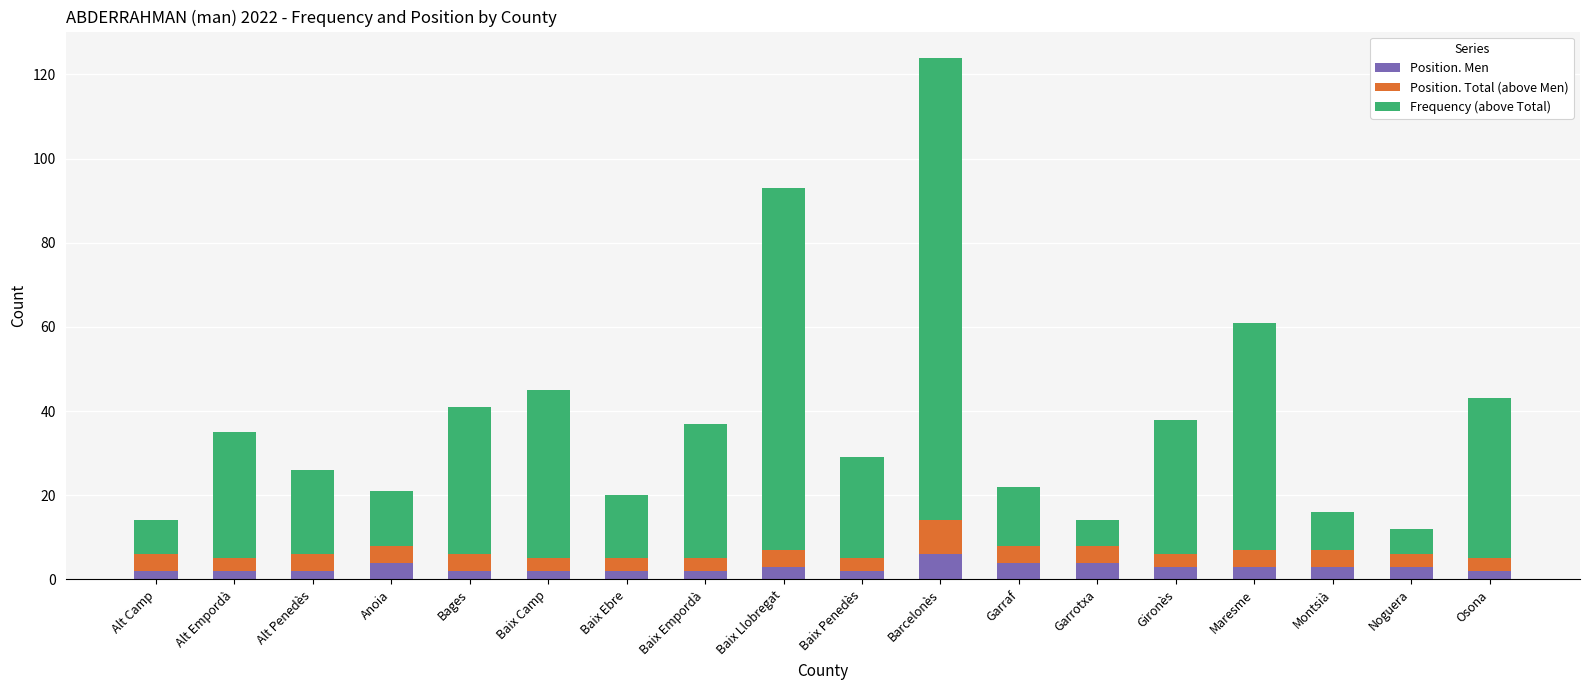

What is the sum of the Position. Men values at Bages and Garraf?

6